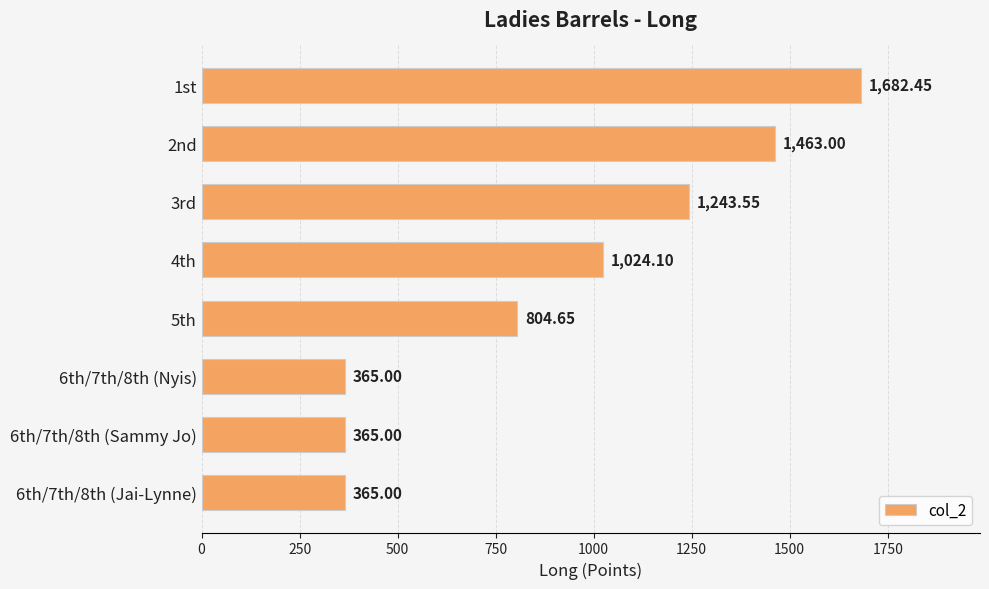

What is the difference between the second highest and minimum values?

1098.0